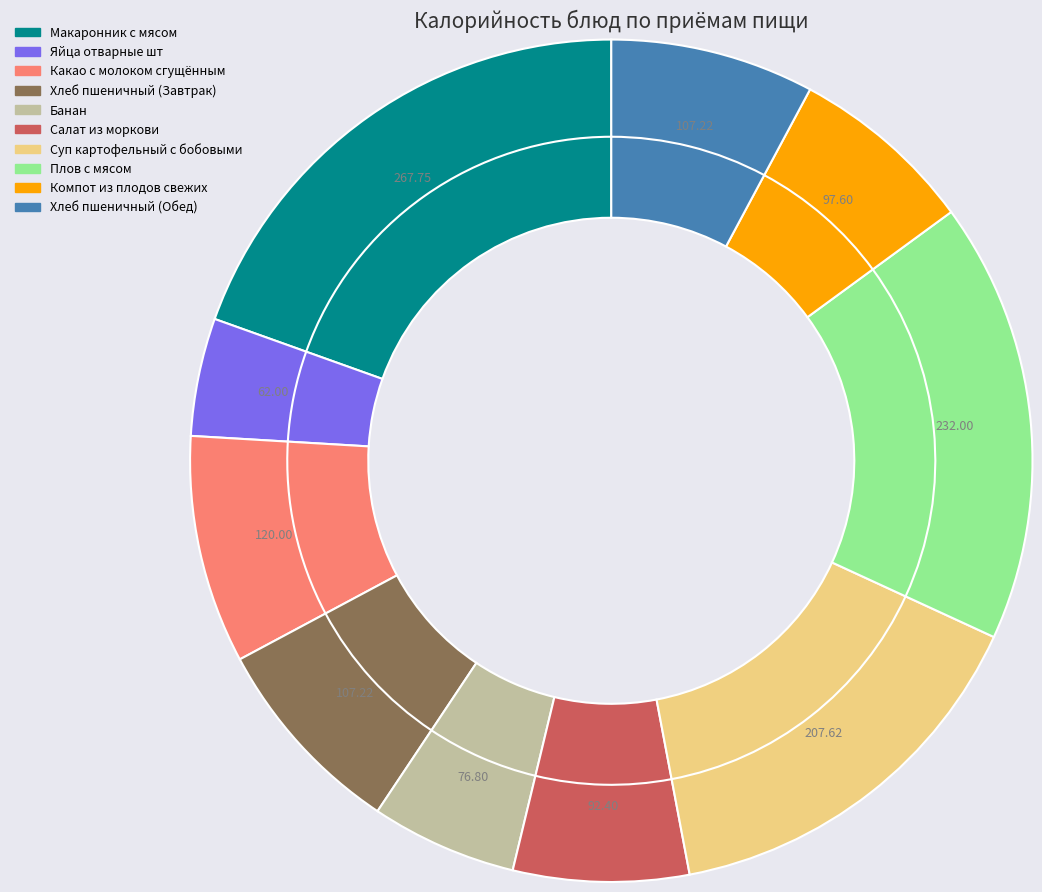

To the nearest percent, what is the combined percentage of Хлеб пшеничный (Завтрак) and Яйца отварные шт?

12%